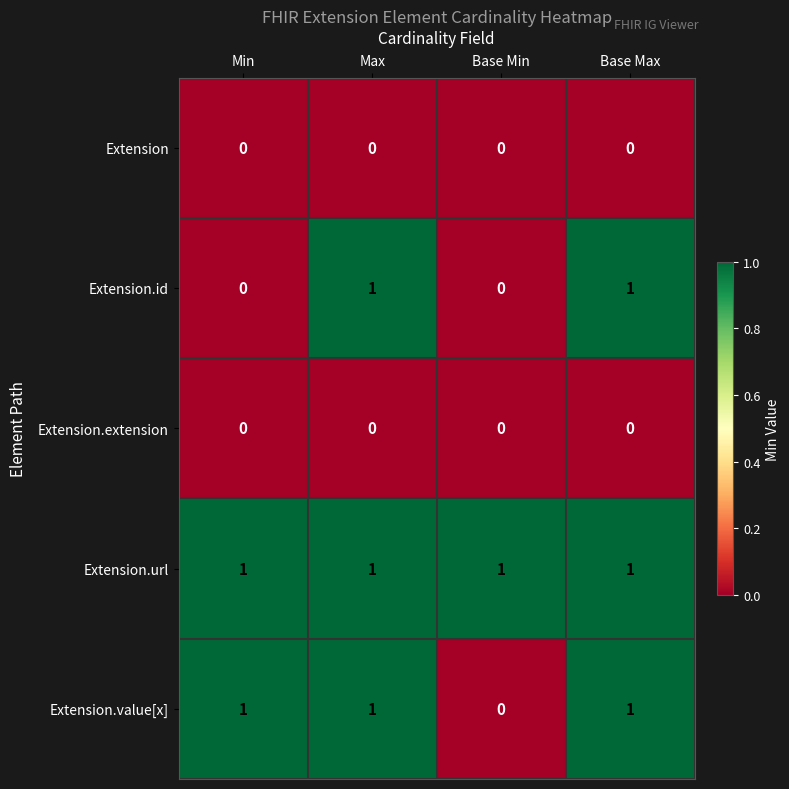

True or false: Extension.url has a value of 2 at Base Max.

False